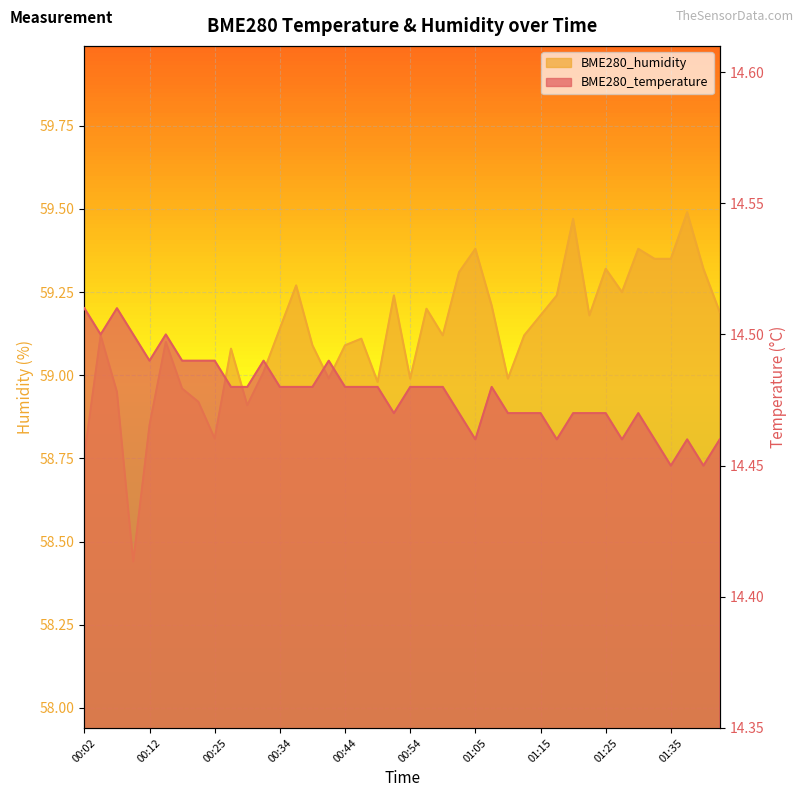

What is the label of the 27th point from the left?

01:09